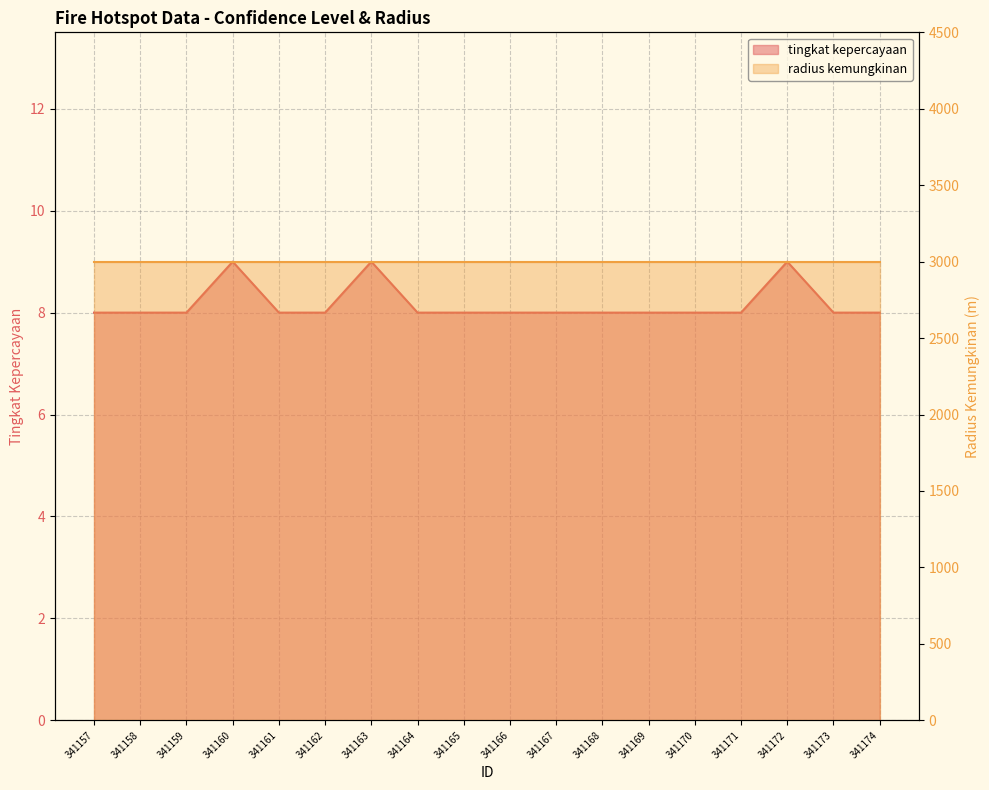

Does the chart display data point markers on the line(s)?

No